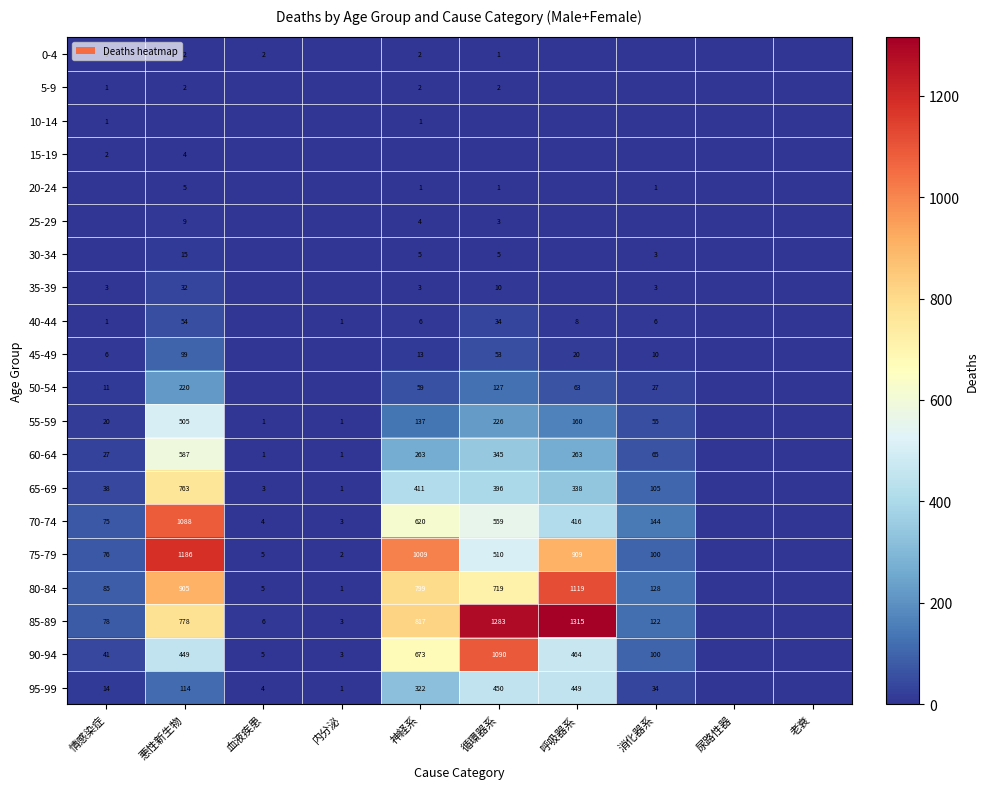

Is it true that 90-94 equals 159 at 消化器系?

False